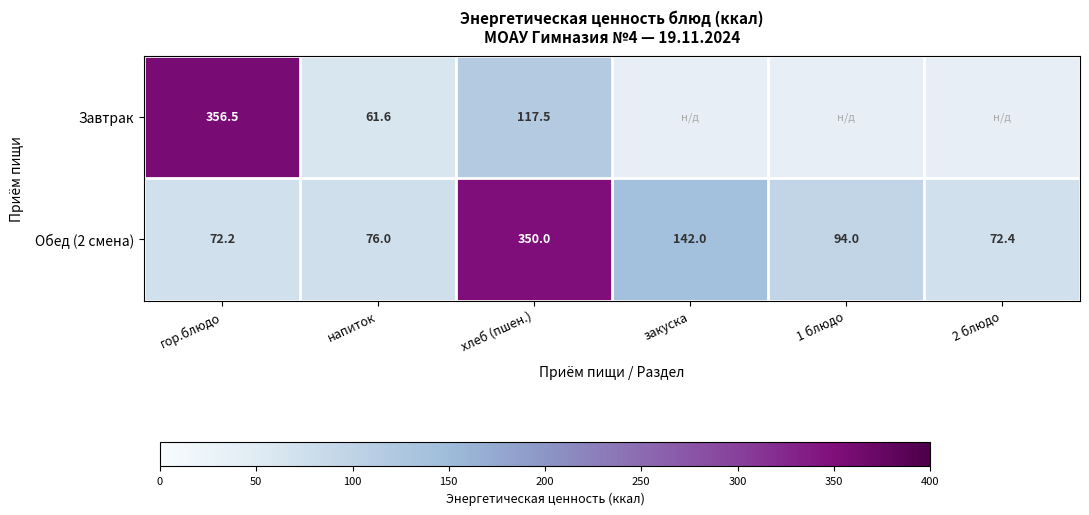

Between напиток and закуска, which is larger?

закуска